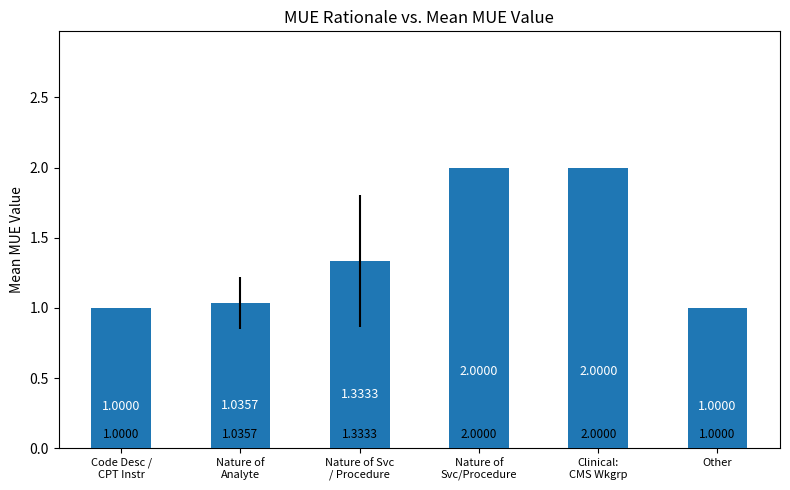

What is the label of the 3rd bar from the right?

Nature of
Svc/Procedure